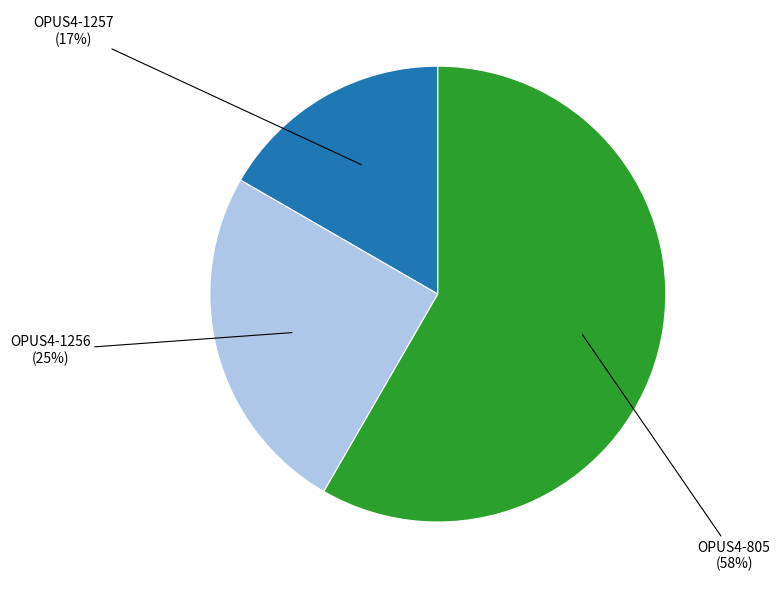

Is there a majority slice in this chart?

Yes